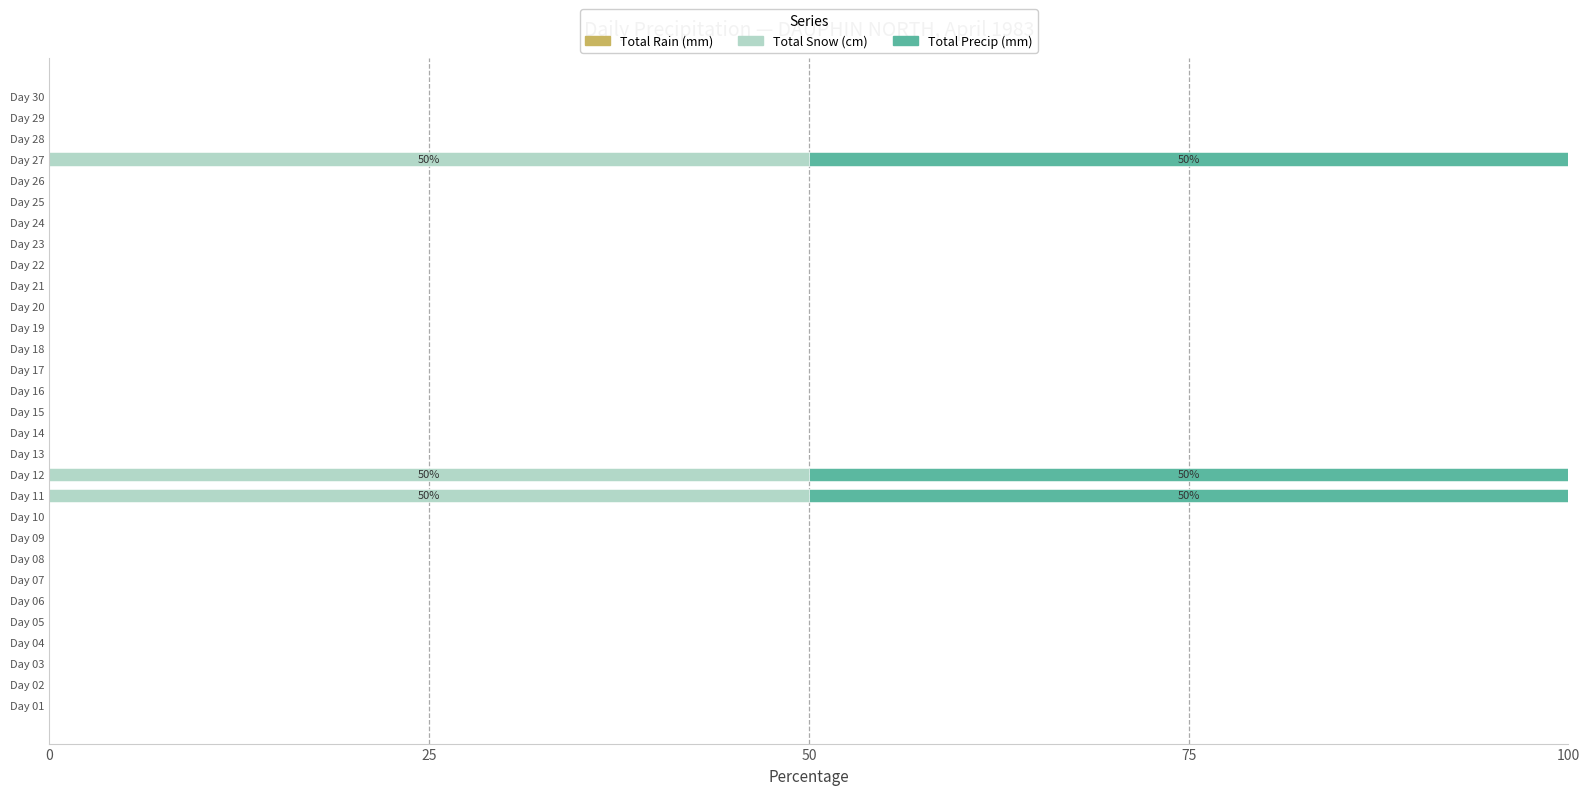

The Total Snow (cm) series shows 0 at Day 30. True or false?

True